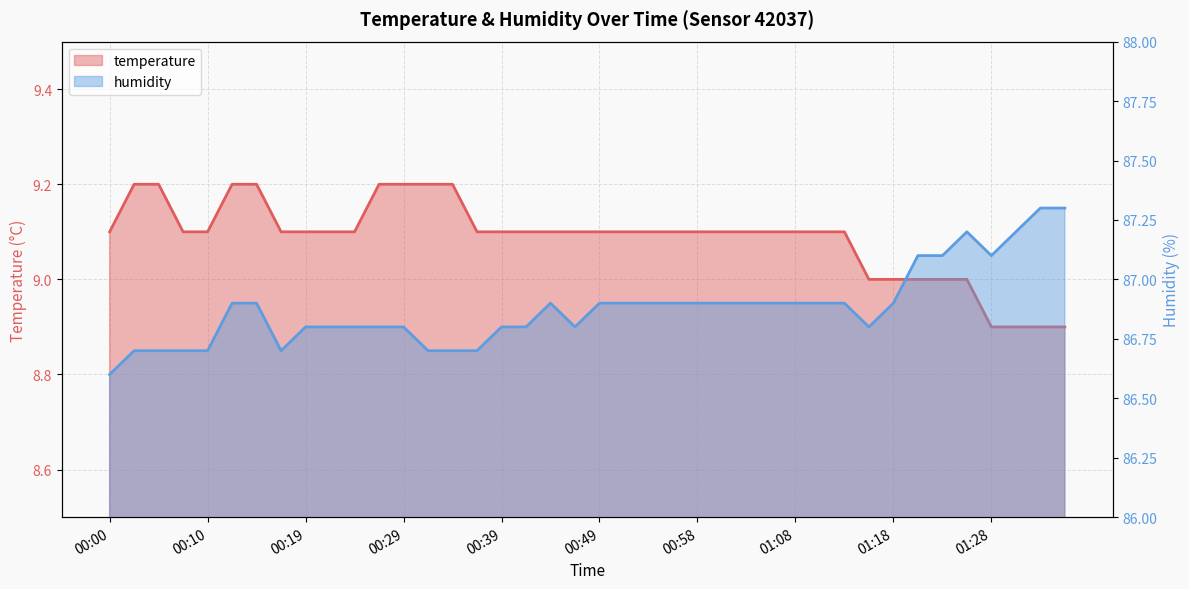

At which label does humidity reach its minimum?

00:00